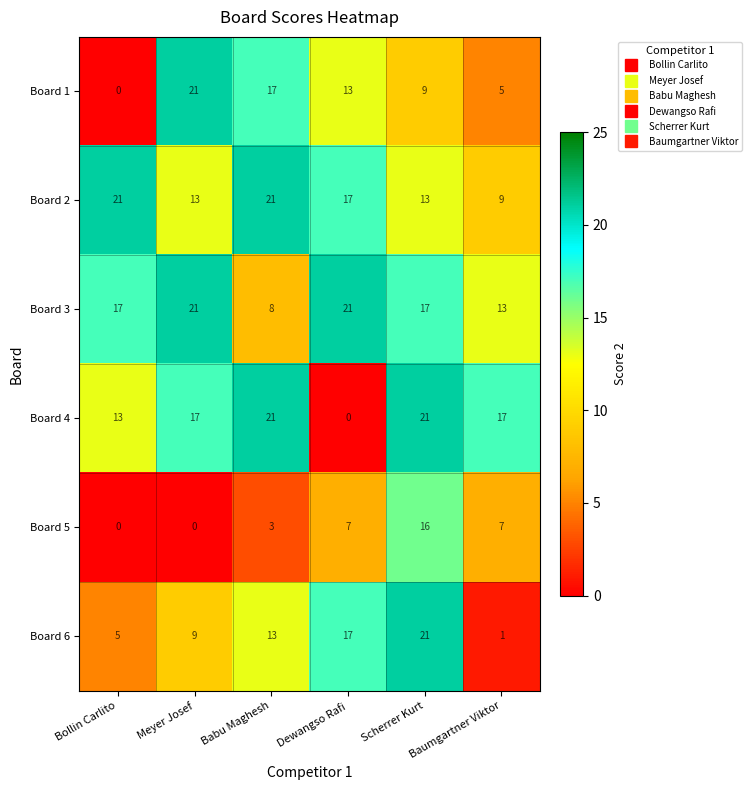

At which category is the sum across all series the highest?

Scherrer Kurt